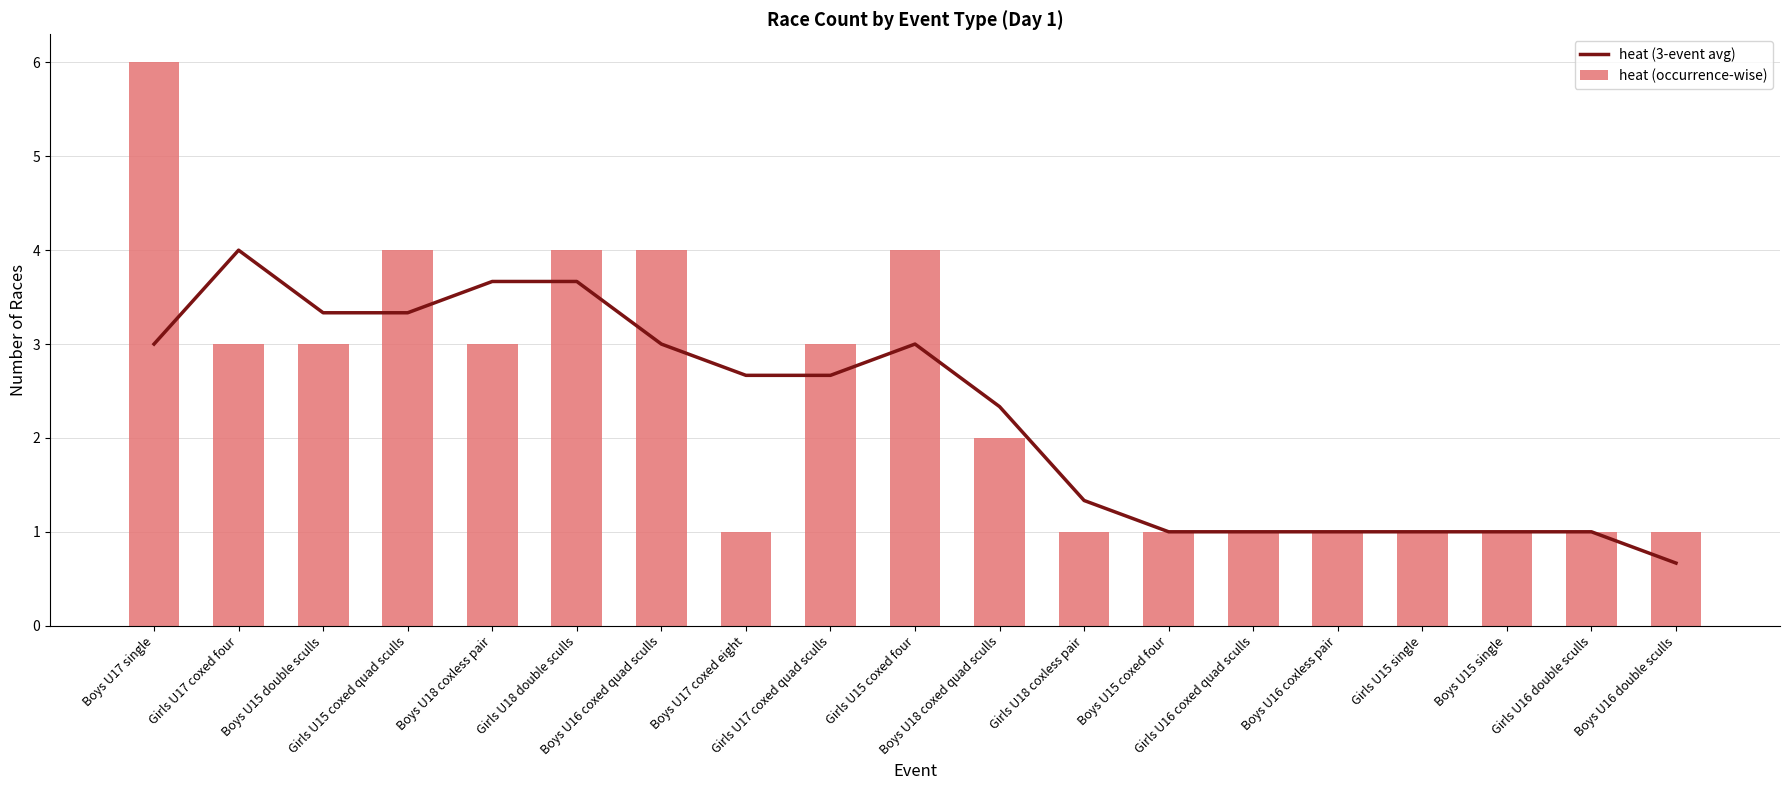

What is the label of the 7th bar from the left?

Boys U16 coxed quad sculls